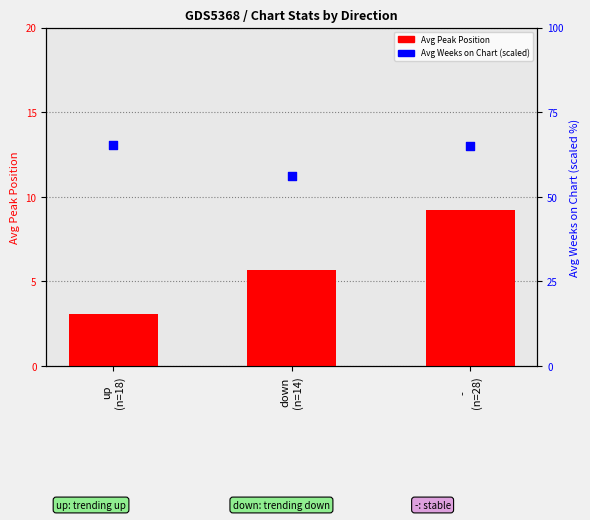

Is the value of Avg Peak Position at -
(n=28) greater than the value of Avg Weeks on Chart (scaled) at -
(n=28)?

No